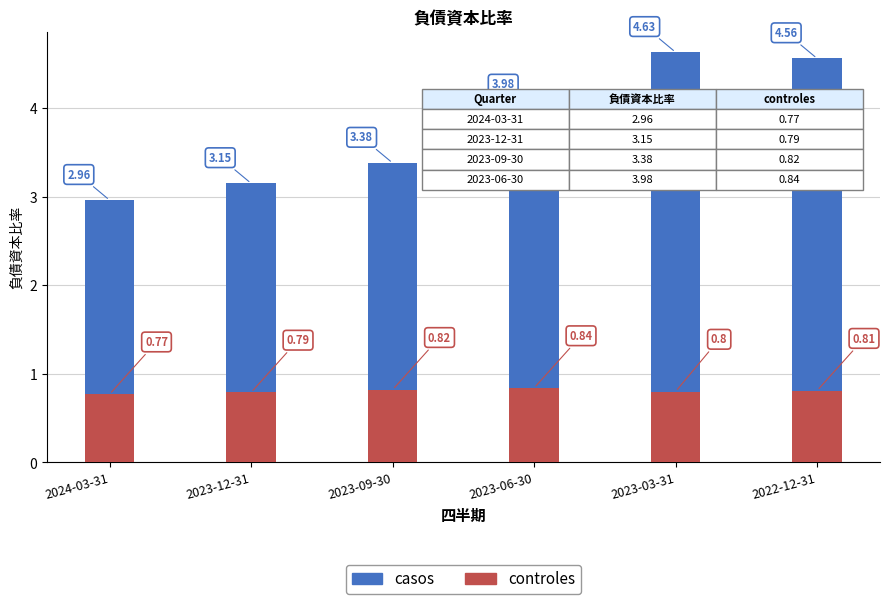

At which label does casos reach its minimum?

2024-03-31